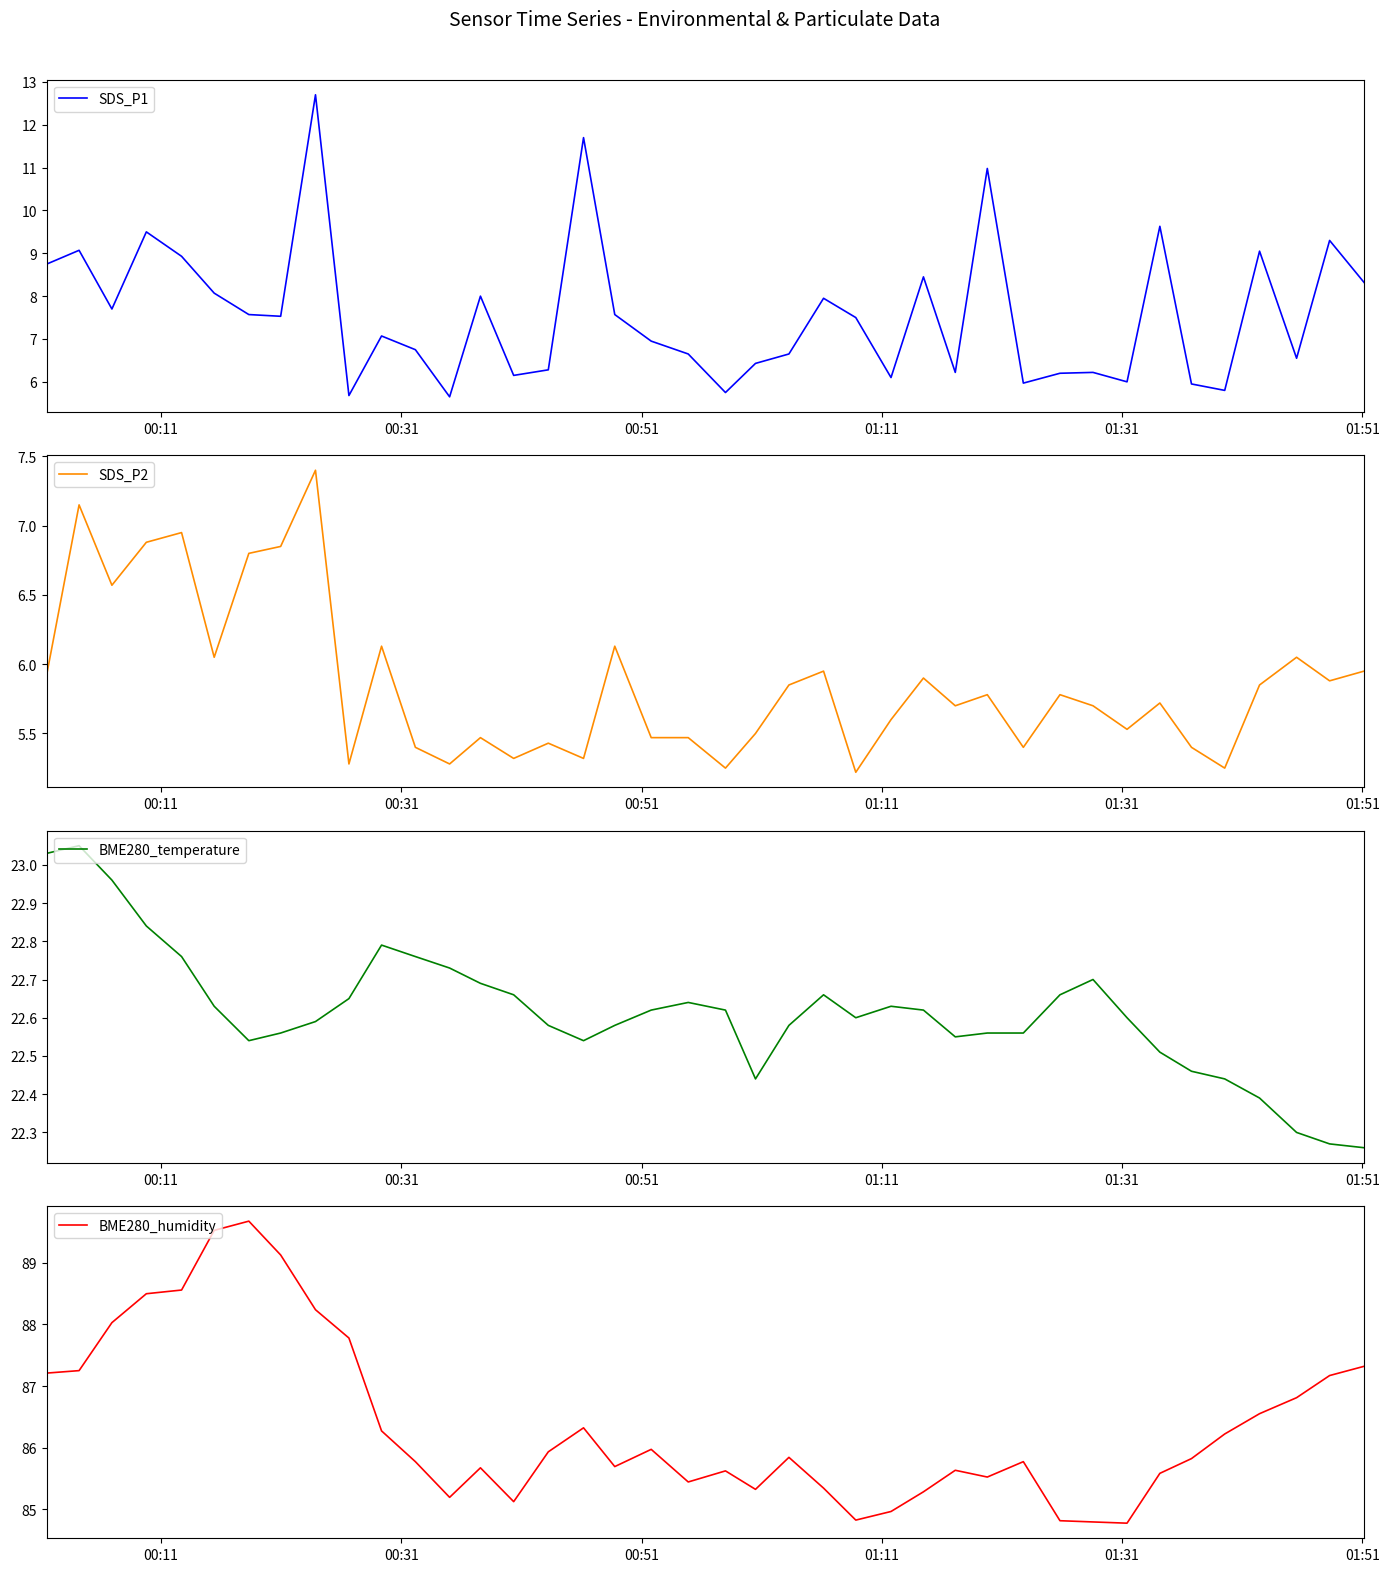

How many lines are shown in the chart?

4